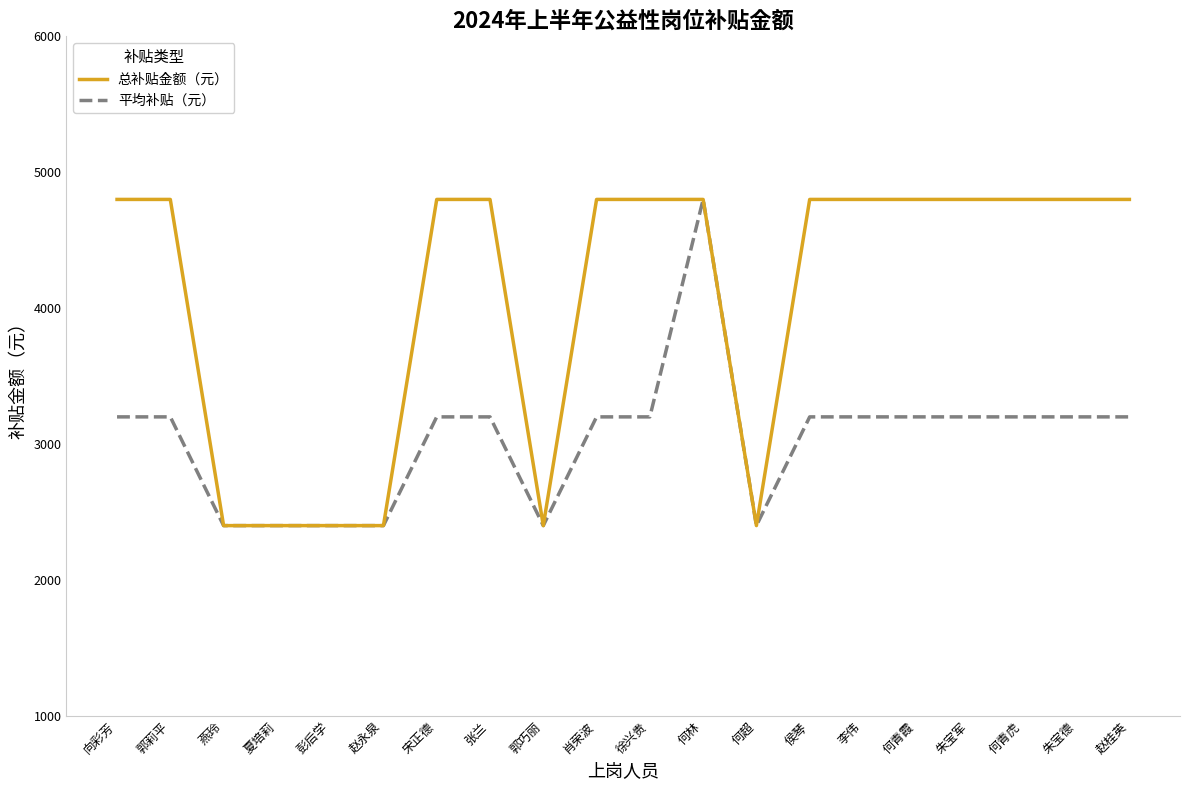

Reading left to right, list all the values displayed in this chart.

总补贴金额（元）: 向彩芳=4800	郭莉平=4800	燕玲=2400	夏培莉=2400	彭后学=2400	赵永泉=2400	宋正德=4800	张兰=4800	郭巧丽=2400	肖荣波=4800	徐兴贵=4800	何林=4800	何超=2400	侯琴=4800	李伟=4800	何青霞=4800	朱宝军=4800	何青虎=4800	朱宝德=4800	赵桂英=4800
平均补贴（元）: 向彩芳=3200	郭莉平=3200	燕玲=2400	夏培莉=2400	彭后学=2400	赵永泉=2400	宋正德=3200	张兰=3200	郭巧丽=2400	肖荣波=3200	徐兴贵=3200	何林=4800	何超=2400	侯琴=3200	李伟=3200	何青霞=3200	朱宝军=3200	何青虎=3200	朱宝德=3200	赵桂英=3200